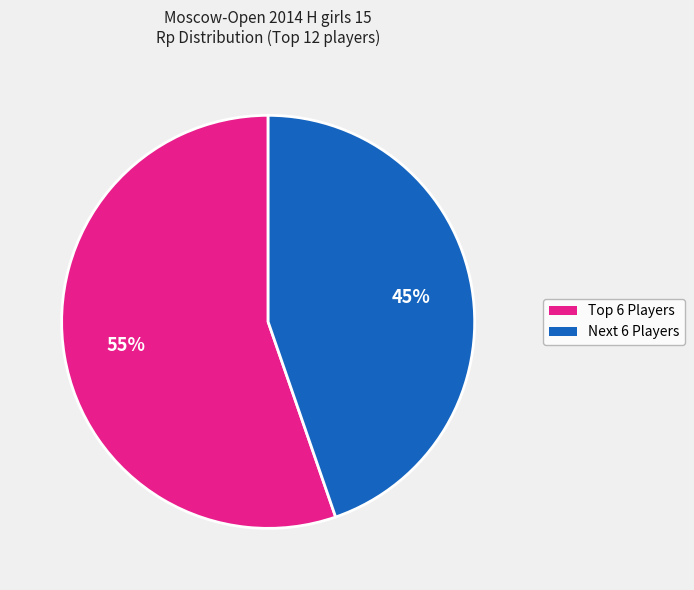

To the nearest percent, what is the average slice percentage?

50%